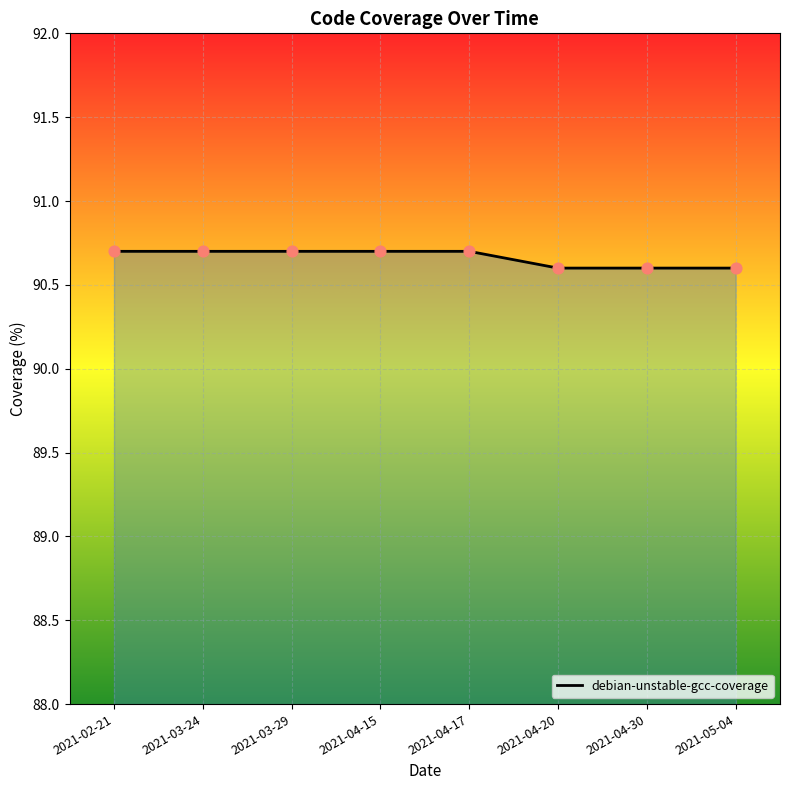

Approximately how many times larger is the value at 2021-03-29 compared to 2021-03-24?

1.0